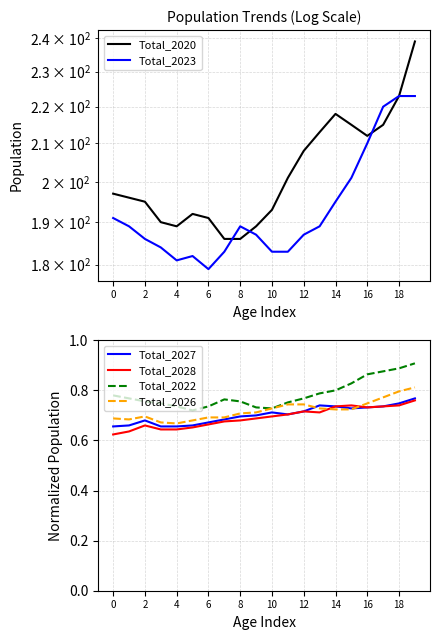

True or false: Total_2023 and Total_2022 cross at least once.

False